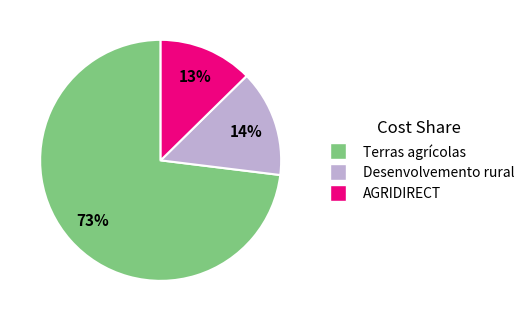

Is there a majority slice in this chart?

Yes